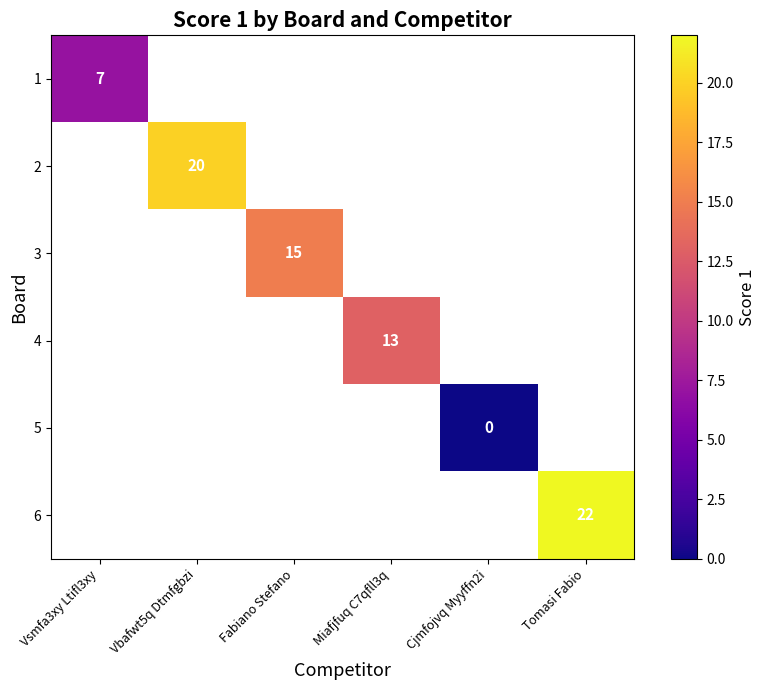

How many categories are shown in the chart?

6